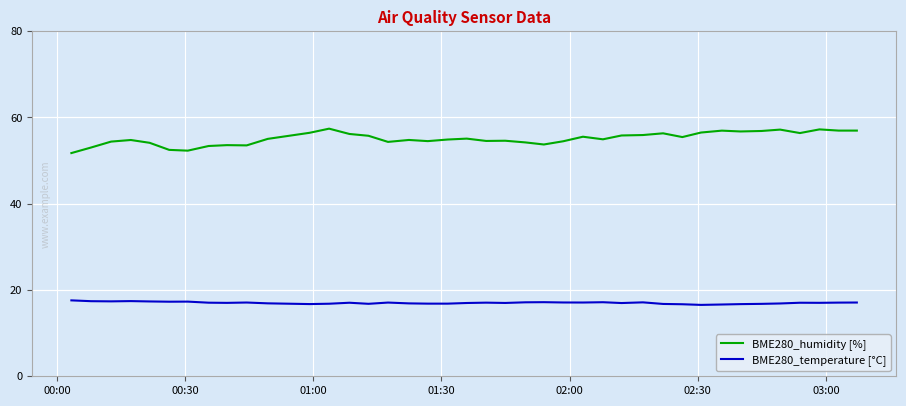

What is the difference between the maximum and minimum values in the BME280_humidity [%] series?

5.7